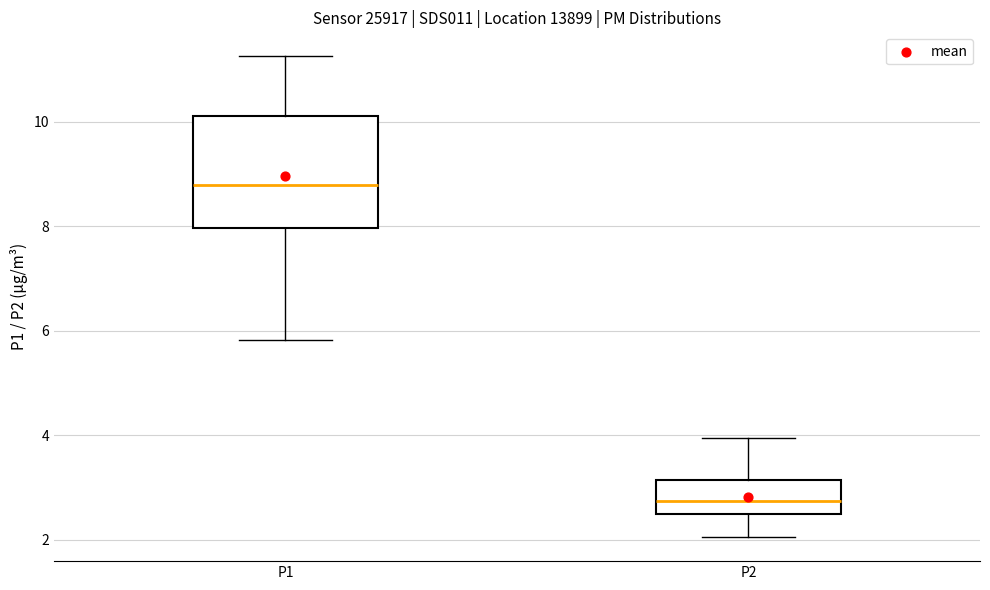

Reading left to right, read every box against the y-axis: the position of its median line, the range the box covers, and the ends of its whiskers. The values are not printed on the chart, so give them approximately, as read against the axis.

P1: median 8.8, box 8.0 to 10.2, whiskers 5.8 to 11.2
P2: median 2.8, box 2.6 to 3.2, whiskers 2.0 to 4.0